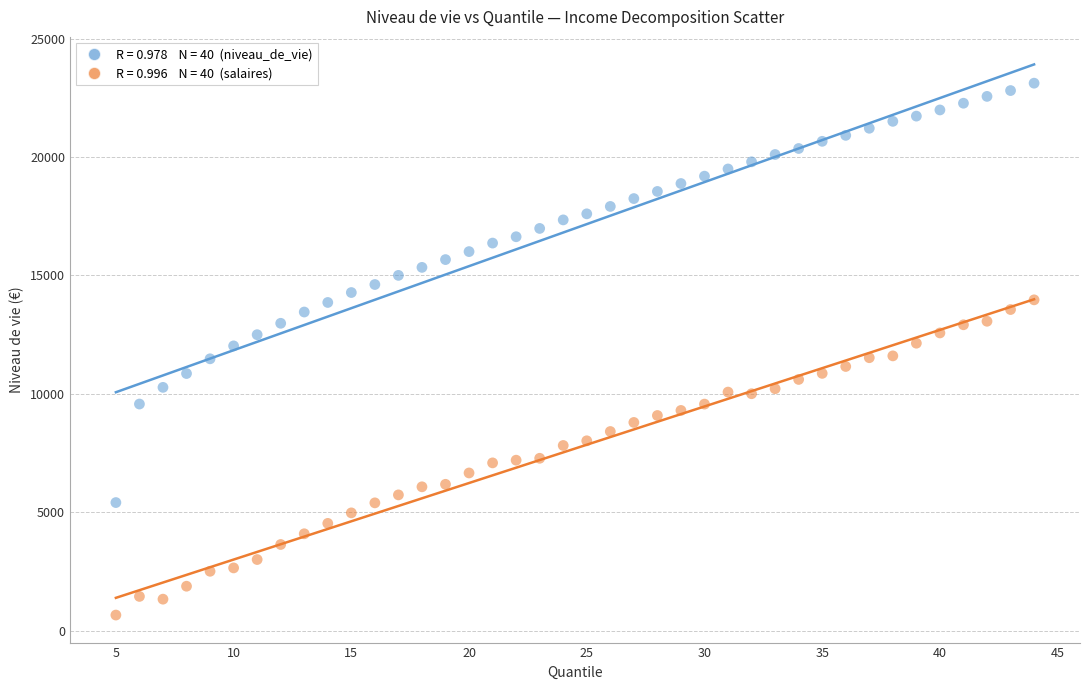

Across all data points, what is the range of Y values (max minus min)?

22465.3